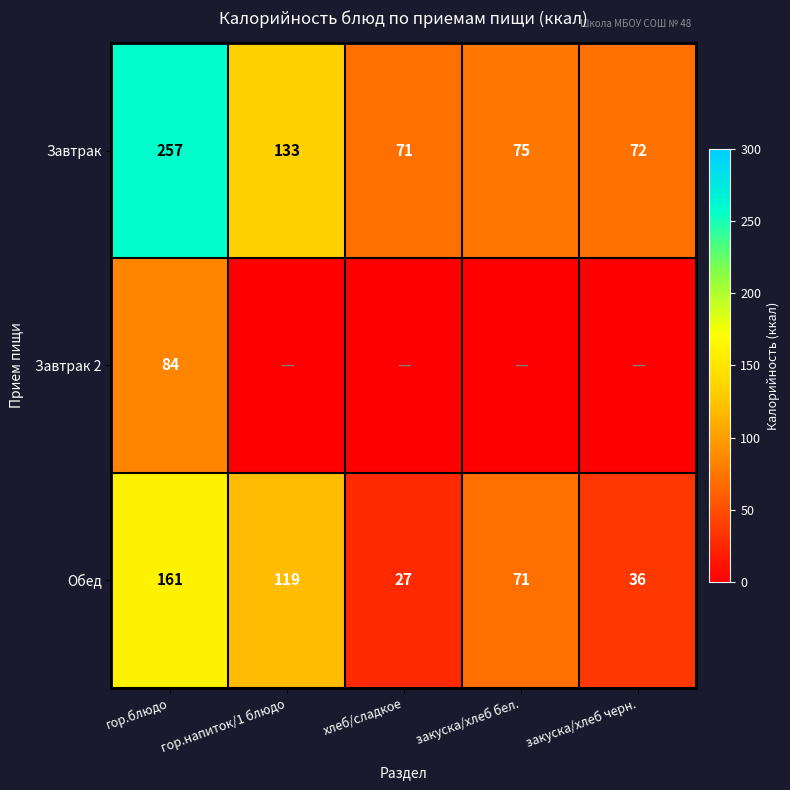

What is the difference between the highest and lowest values at гор.блюдо?

173